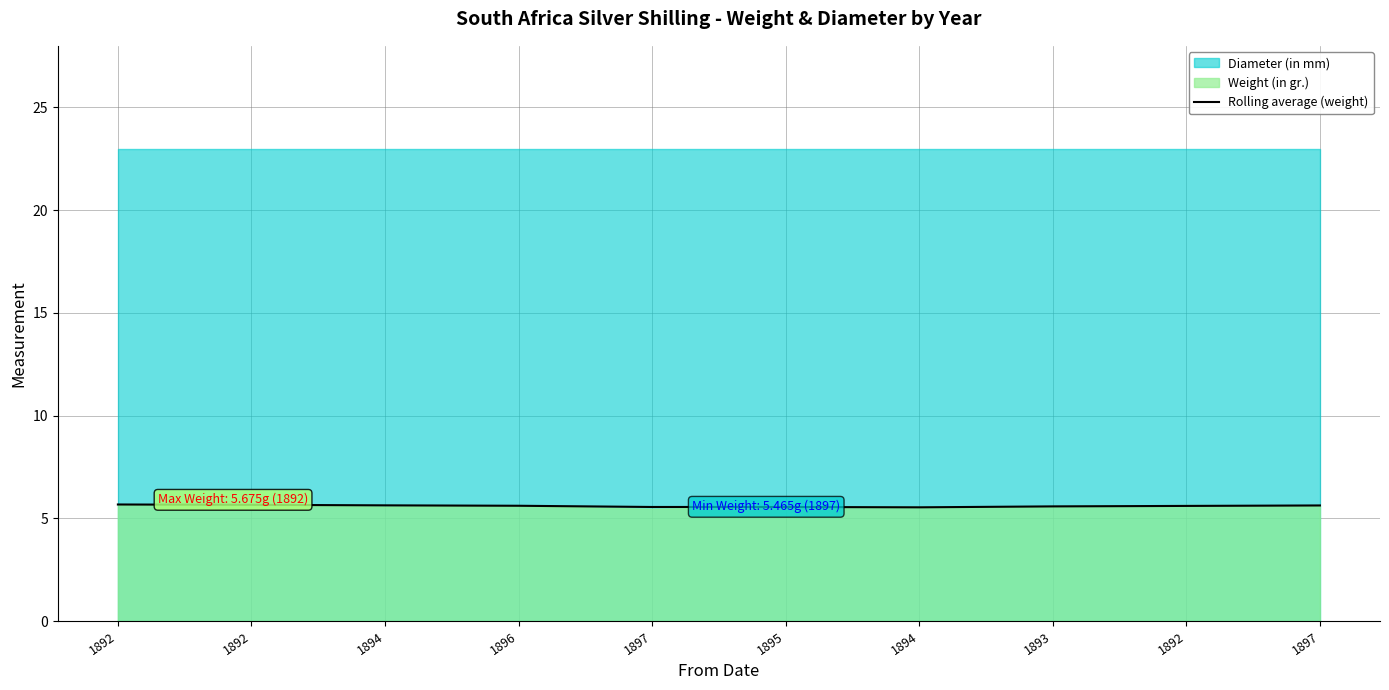

Reading left to right, list all the values displayed in this chart.

5.7	5.7	5.6	5.6	5.6	5.6	5.5	5.6	5.6	5.6